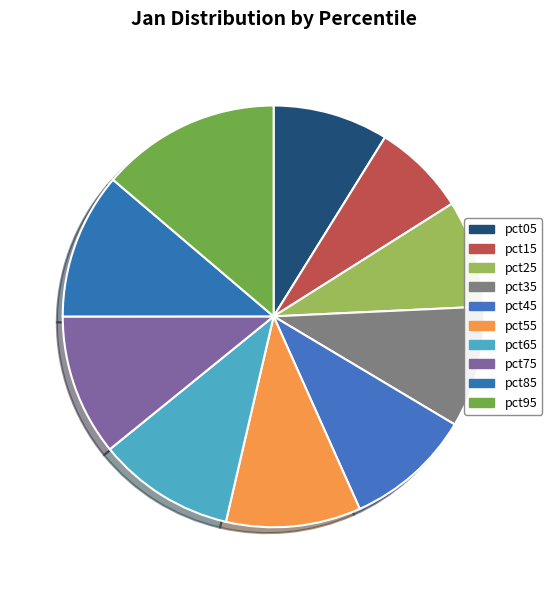

Count the number of slices in the pie.

10